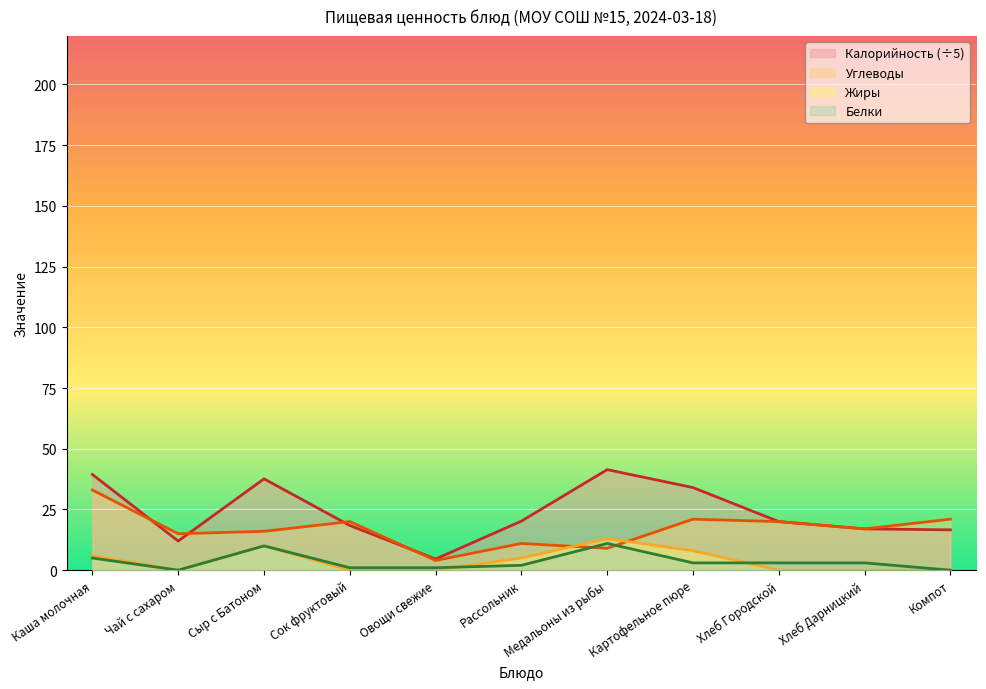

How many interior local peaks does the Жиры series have?

2